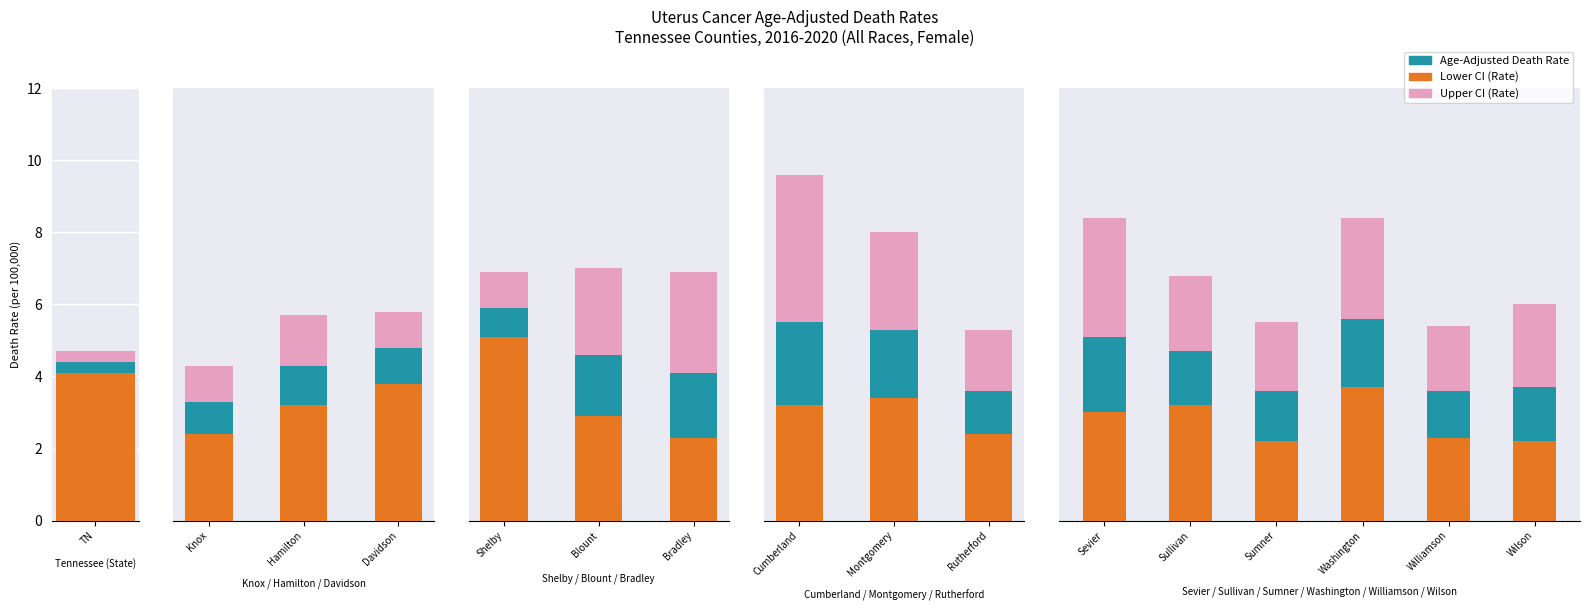

Is it true that Age-Adjusted Death Rate equals 1.0 at Wilson?

False